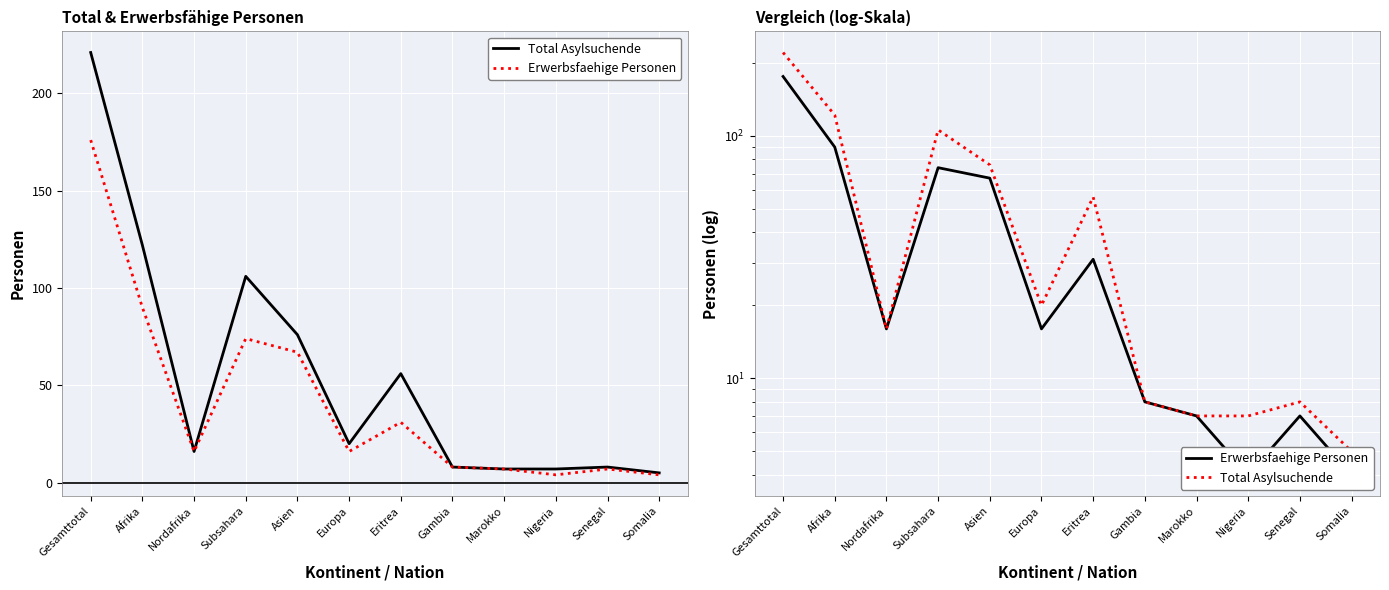

At Afrika, list the series in order from largest to smallest.

Total Asylsuchende, Erwerbsfaehige Personen